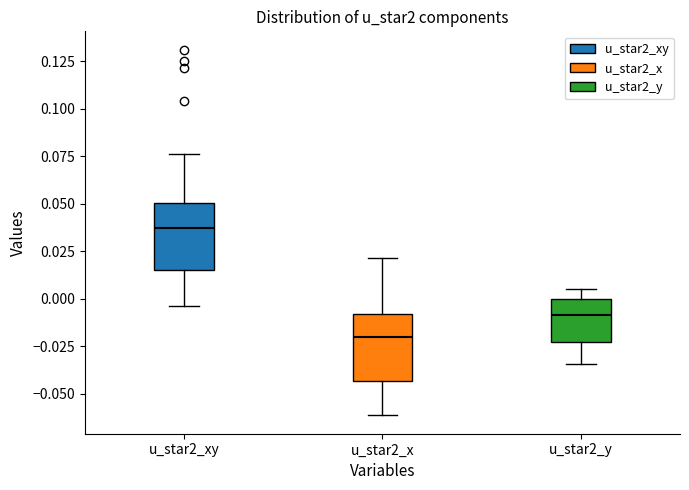

Where does the upper whisker of the box for u_star2_x end on the y-axis? The values are not printed on the chart, so give them approximately, as read against the axis.

0.020